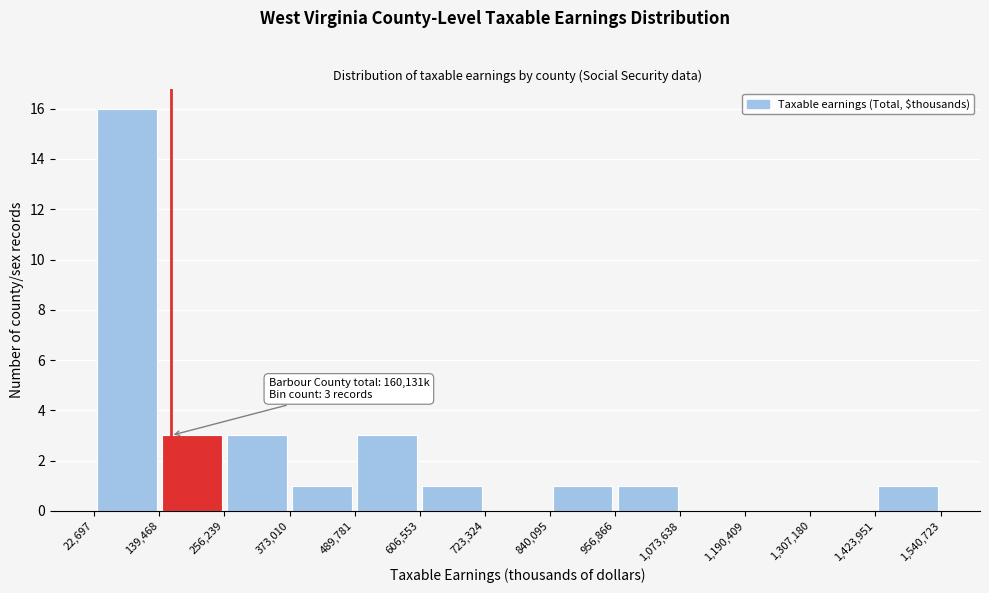

Over which range of the x-axis is the bar tallest?

22,697 to 139,468